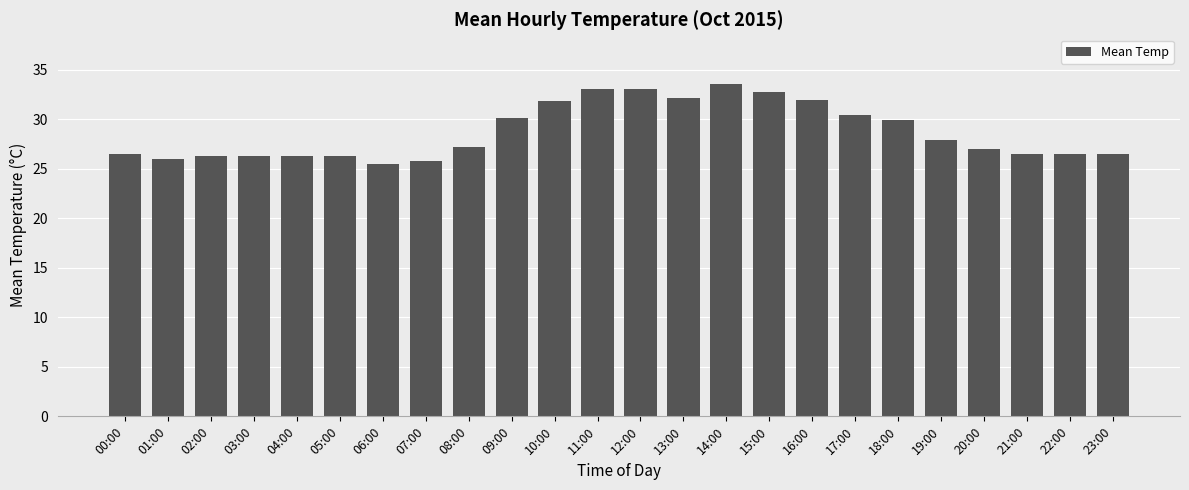

Are the bars horizontal?

No